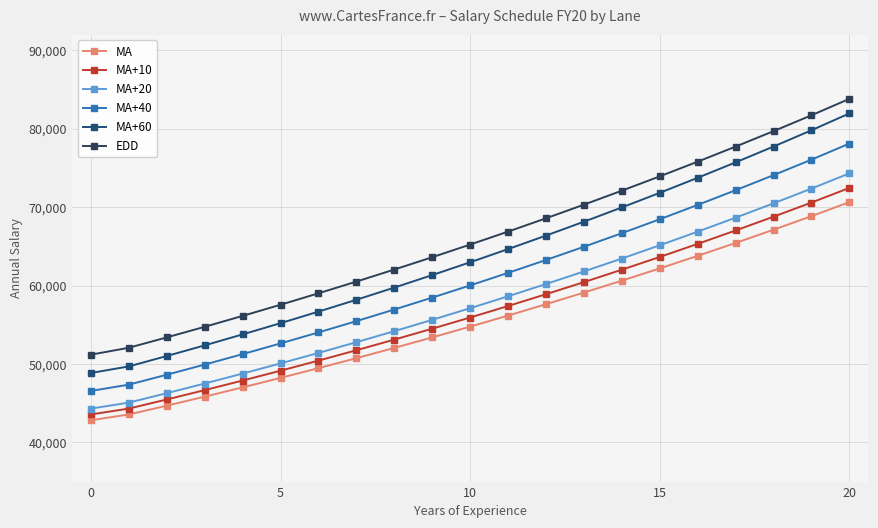

Reading right to left, list all the values displayed in this chart.

MA: 70636	68841	67112	65427	63785	62182	60622	59100	57616	56166	54758	53384	52043	50735	49462	48221	47010	45829	44677	43557	42821
MA+10: 72447	70576	68775	67018	65308	63640	62015	60432	58889	57386	55919	54494	53100	51744	50425	49136	47882	46660	45468	44308	43559
MA+20: 74307	72358	70479	68650	66867	65131	63441	61794	60189	58628	57107	55624	54178	52773	51403	50069	48769	47504	46269	45069	44307
MA+40: 78099	76048	74074	72149	70277	68450	66673	64942	63255	61614	60014	58456	56938	55458	54018	52618	51249	49920	48623	47360	46559
MA+60: 81946	79793	77722	75702	73736	71819	69954	68137	66367	64644	62964	61329	59734	58182	56672	55198	53767	52369	51009	49685	48845
EDD: 83802	81706	79684	77714	75793	73919	72091	70309	68570	66875	65221	63608	62035	60502	59006	57546	56126	54735	53383	52063	51183